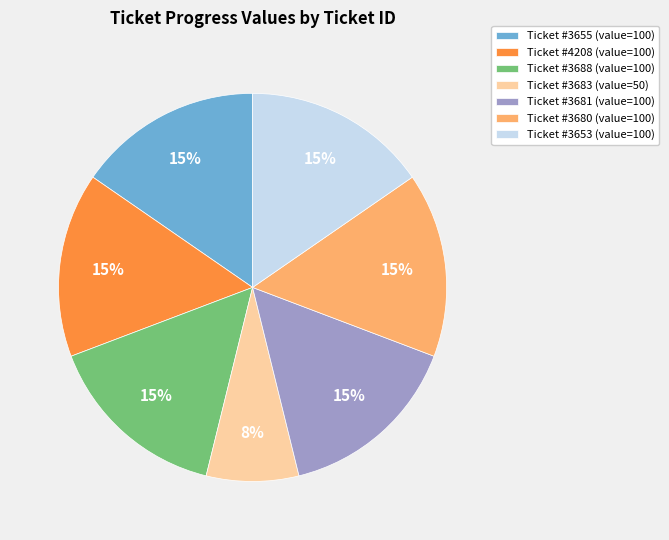

Is the sum of Ticket #3680 (value=100) and Ticket #3681 (value=100) greater than half?

No